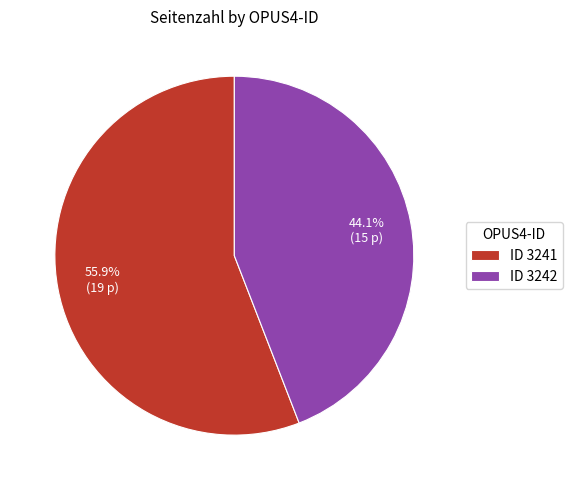

What is the majority slice?

ID 3241